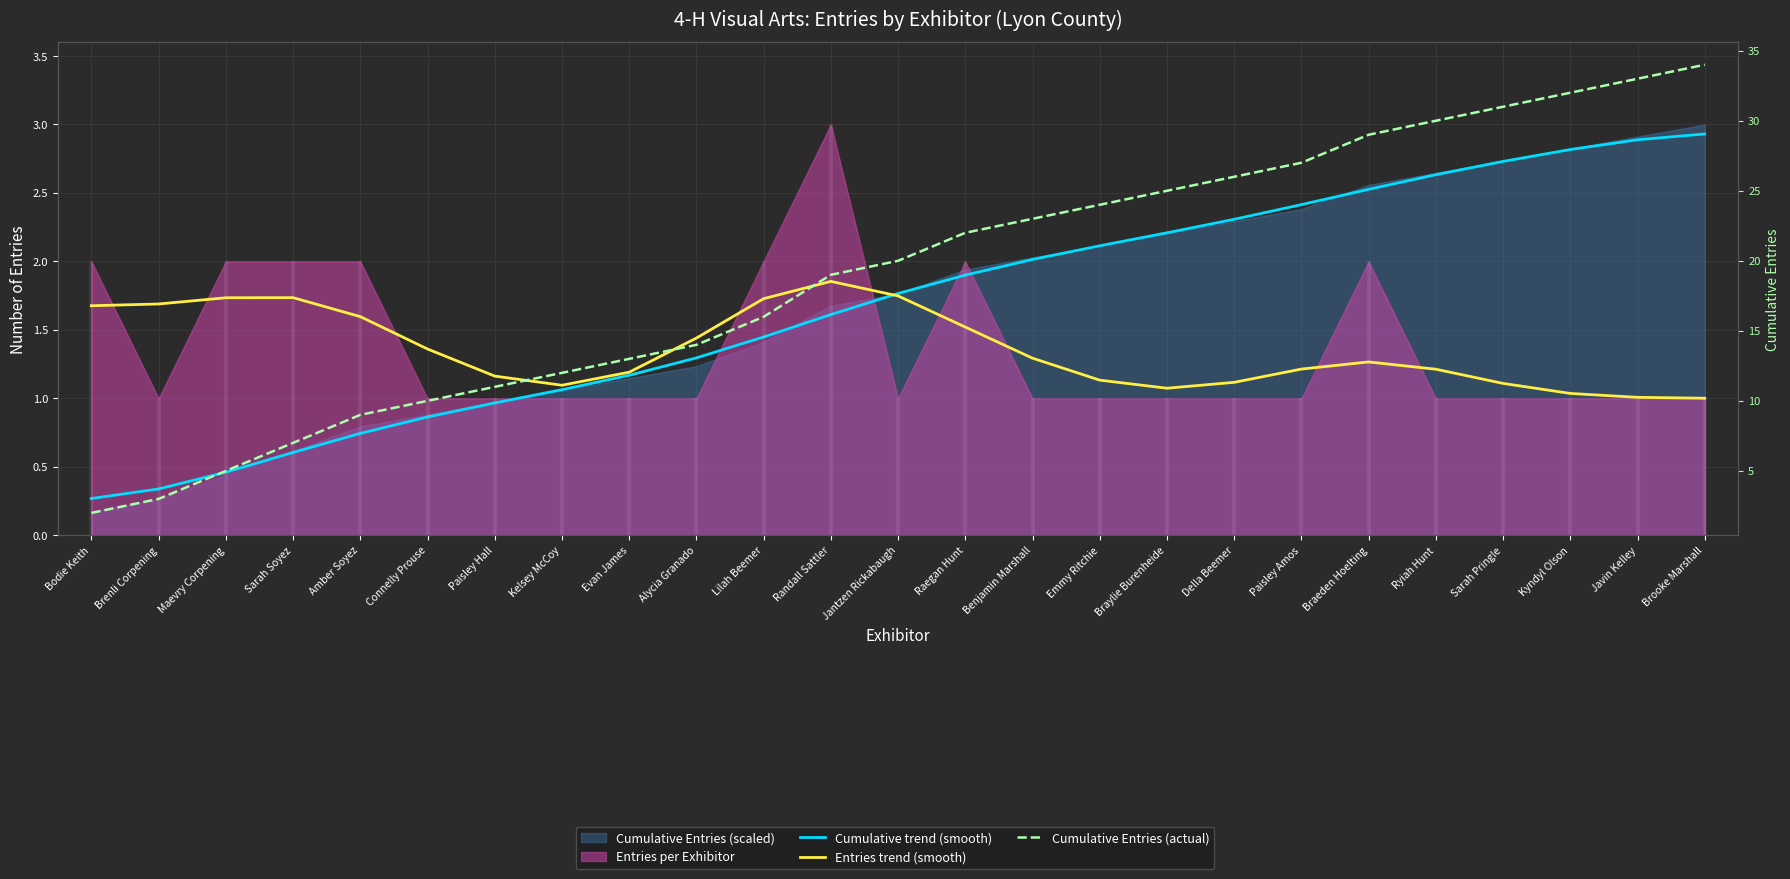

What is the difference between the highest and lowest values at Randall Sattler?

17.4